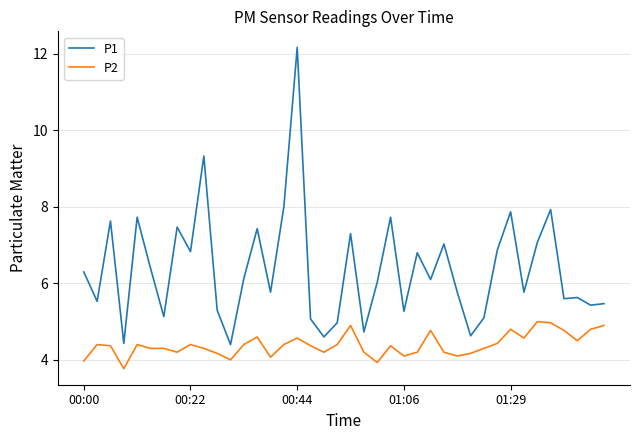

What is the minimum value shown in the chart?

3.8